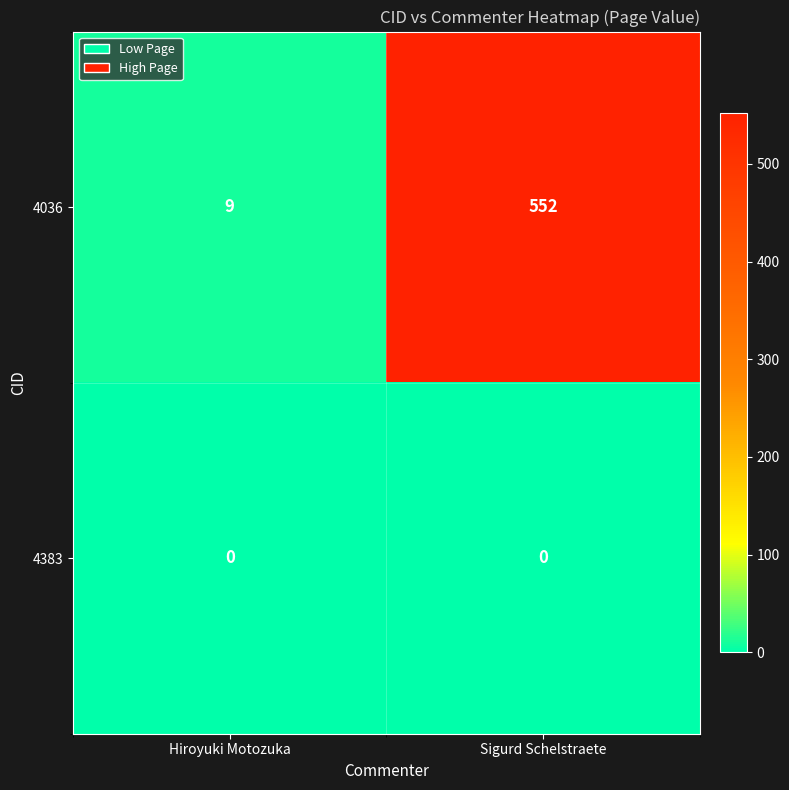

The value of 4036 at Hiroyuki Motozuka is 9. True or false?

True